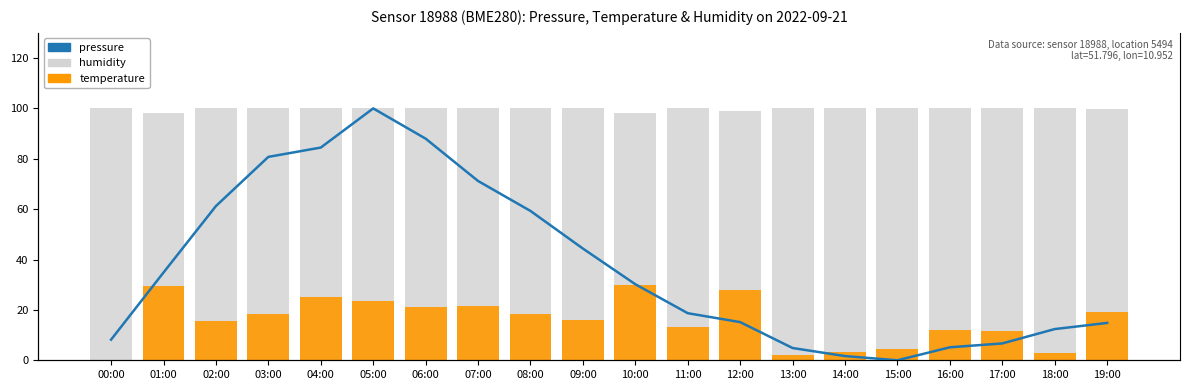

True or false: humidity has a value of 137.2 at 14:00.

False